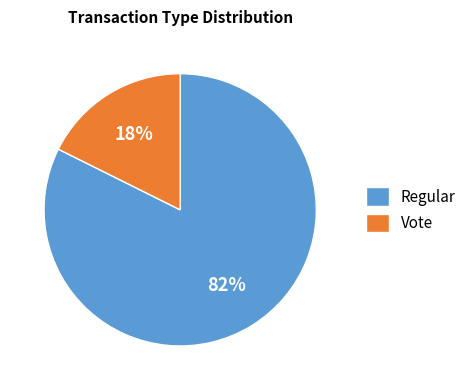

What is the smallest slice in the pie chart?

Vote